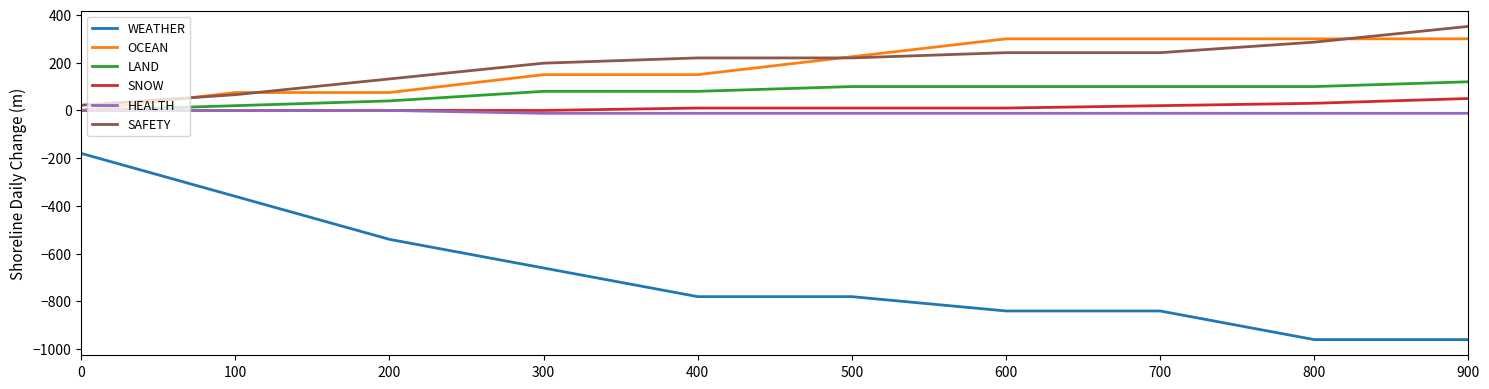

What is the greatest value displayed?

352